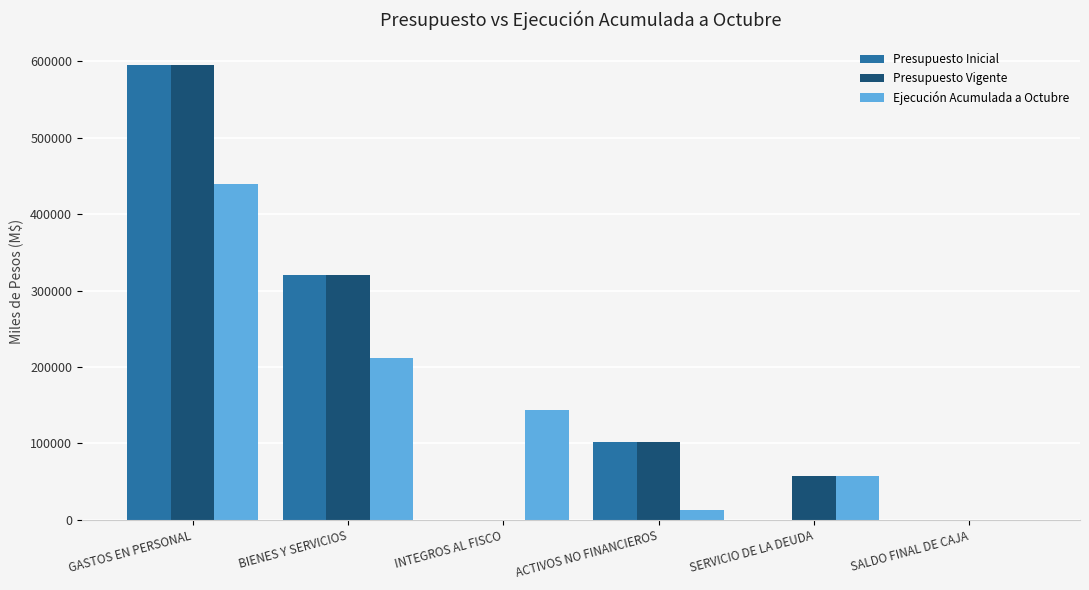

What is the highest value of the Ejecución Acumulada a Octubre series?

439101